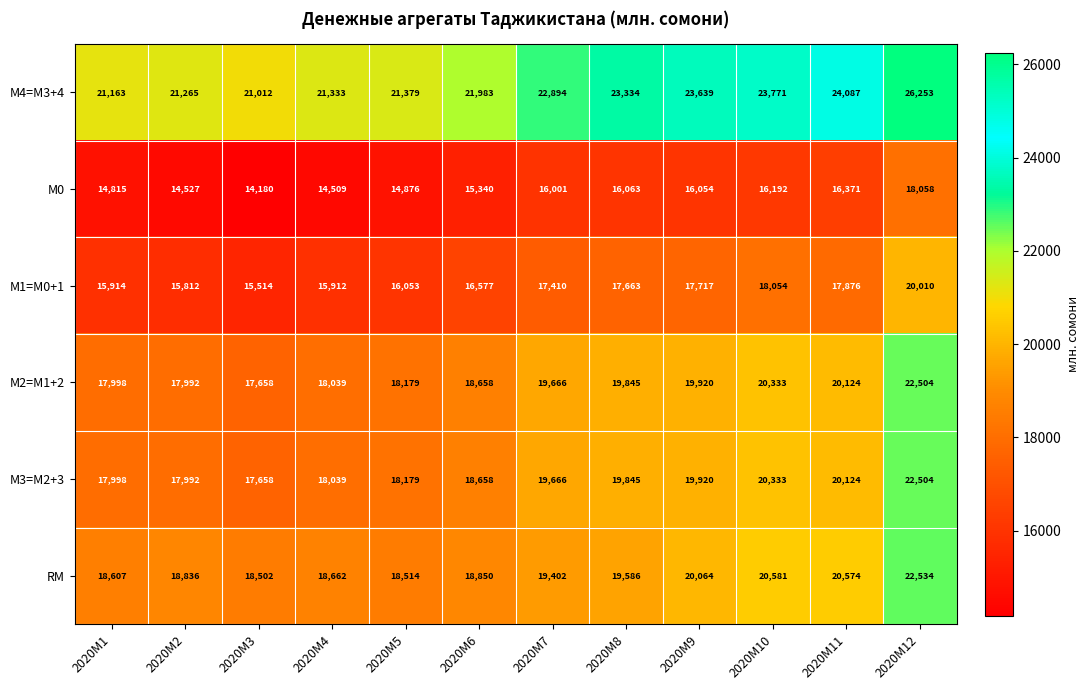

What is the minimum value for М4=M3+4?

21012